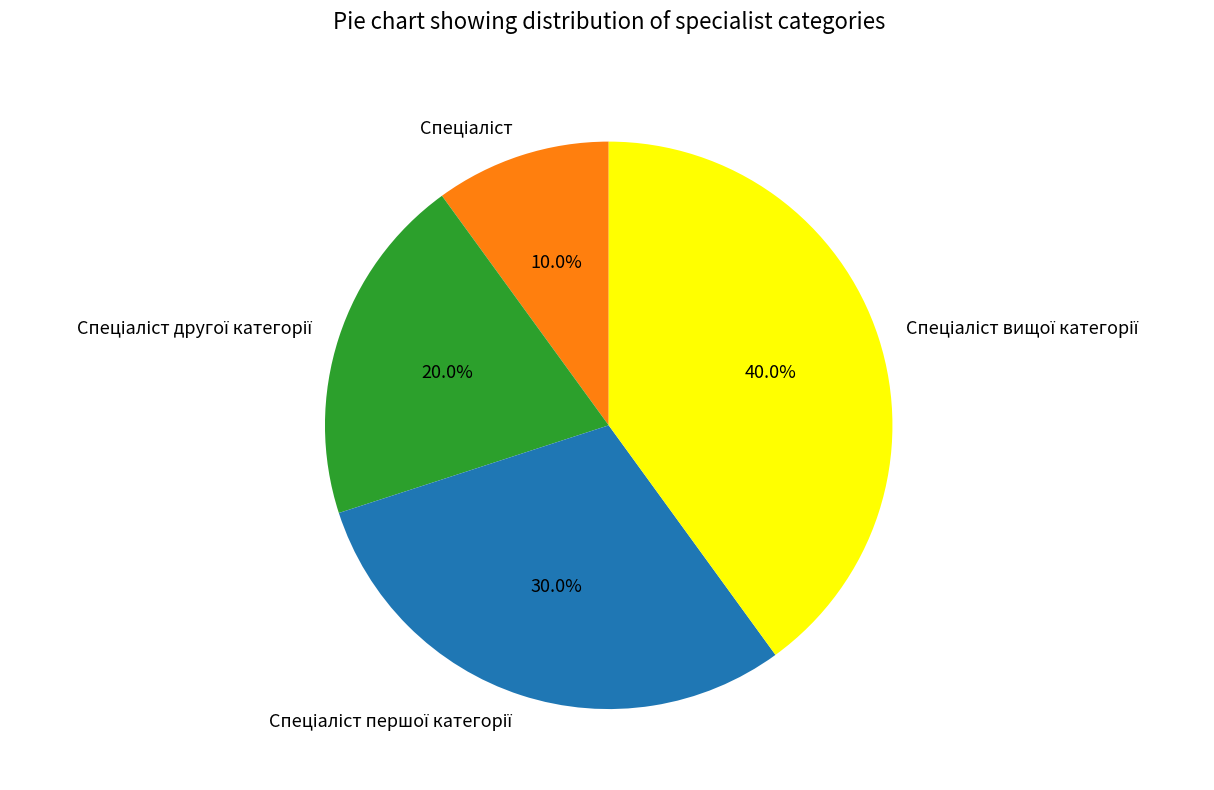

To the nearest percent, what is the difference between the largest and smallest slice percentages?

30%